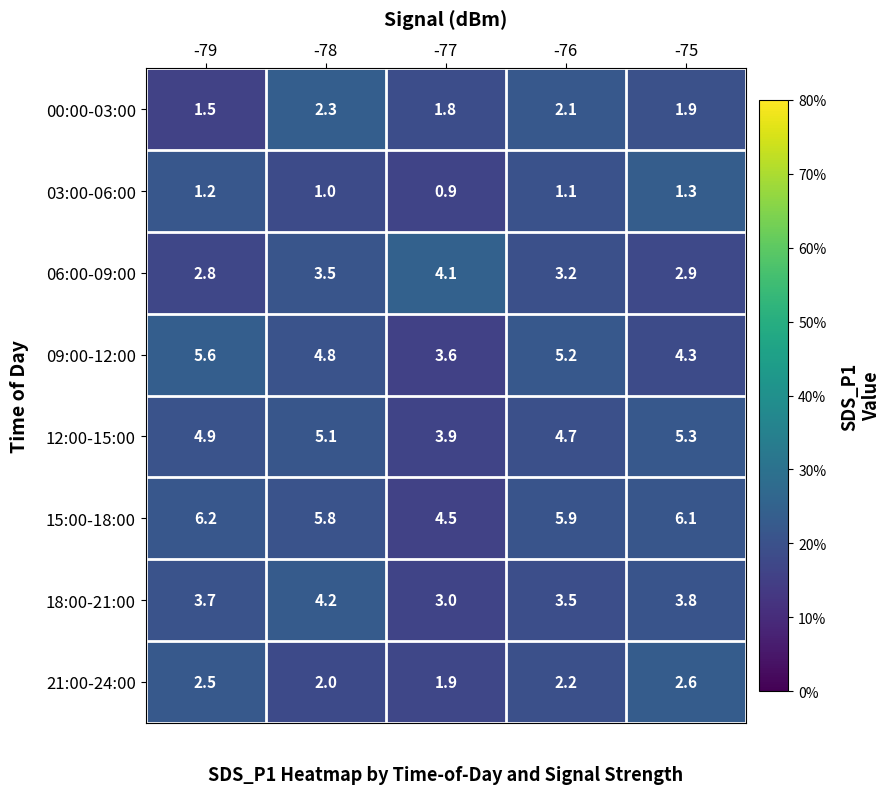

Count the 03:00-06:00 values in the range 1 to 2.

4